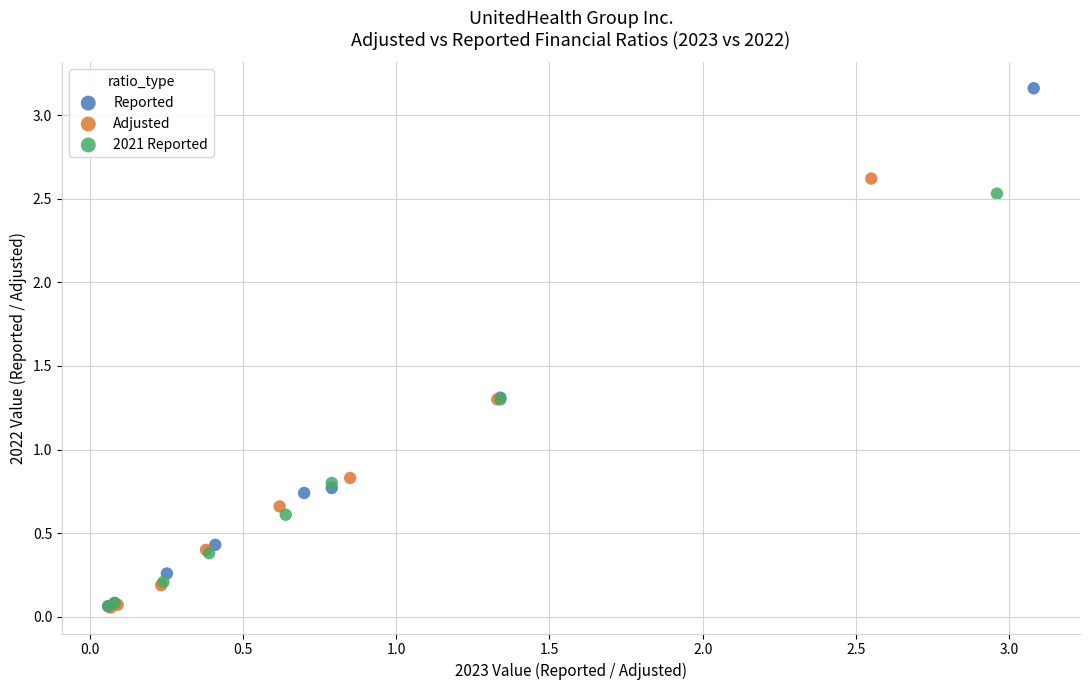

Which series has the largest Y range (max minus min)?

Reported